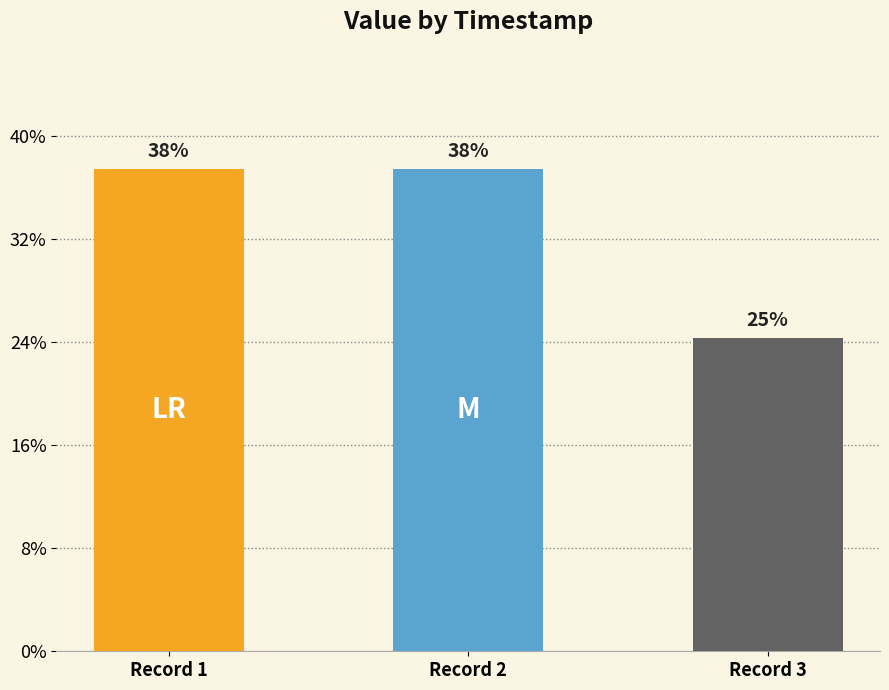

Does the chart contain stacked bars?

No